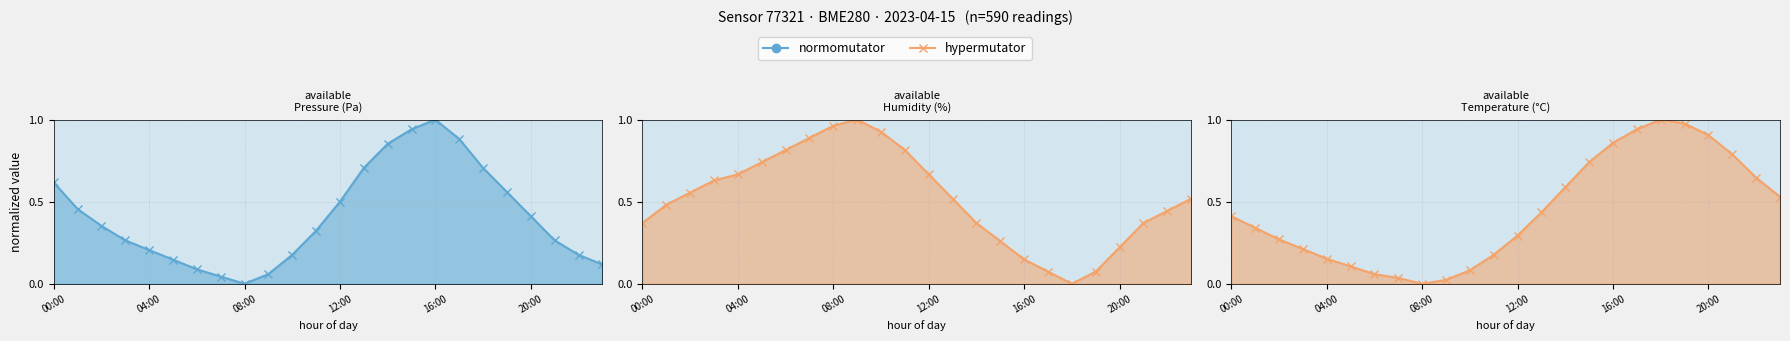

List the series in order of their peak value, highest first.

pressure, humidity, temperature